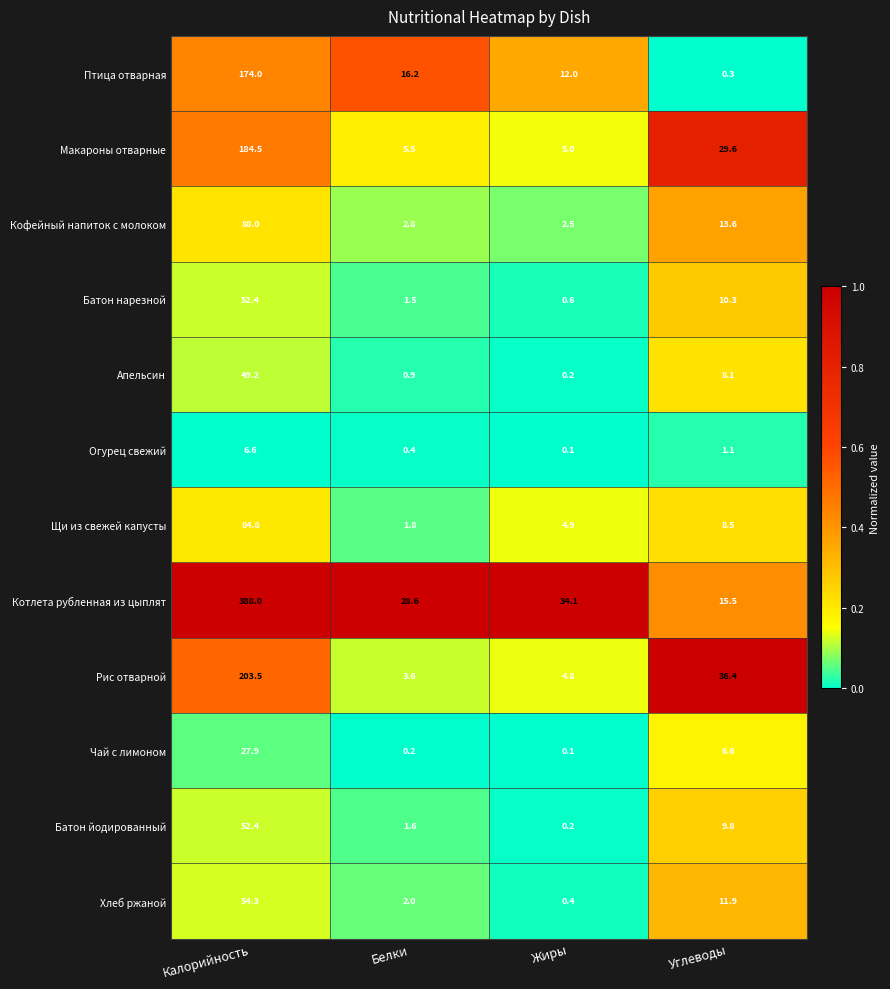

Which series has the widest spread of values?

Котлета рубленная из цыплят